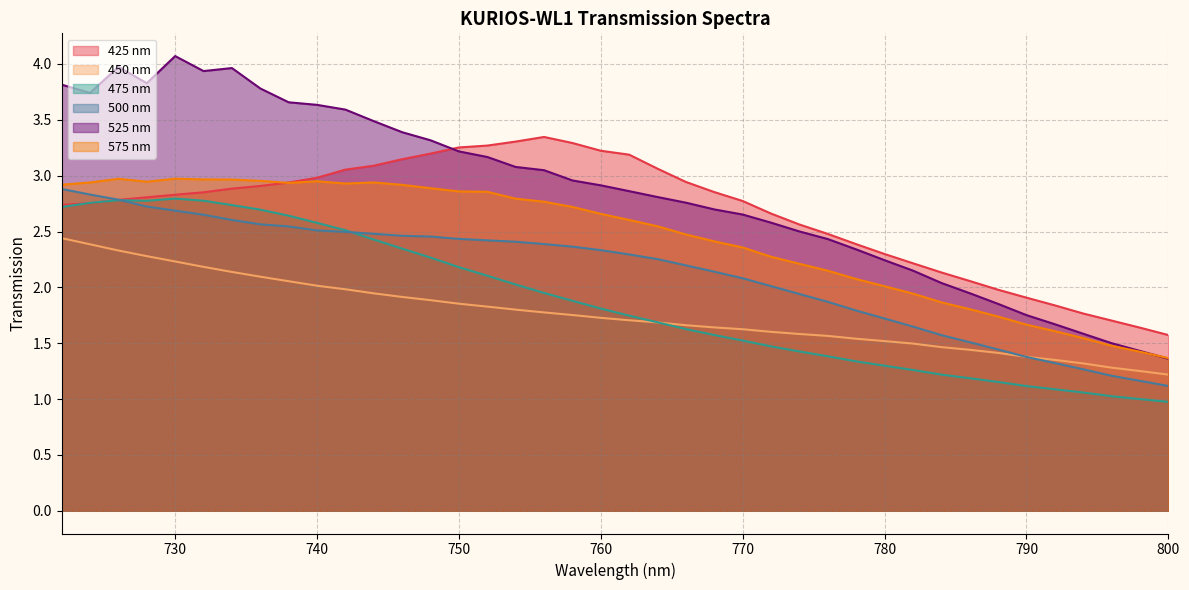

Which has a higher value, 746 or 724?

746